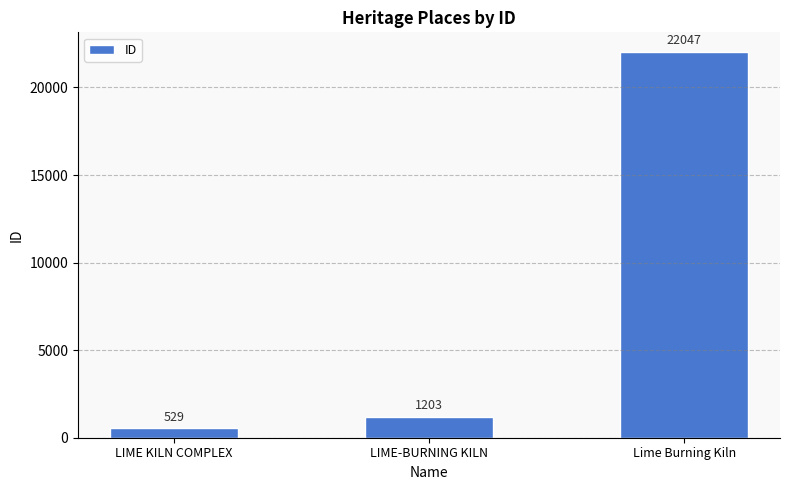

The chart shows a value of 1203 at LIME-BURNING KILN. True or false?

True